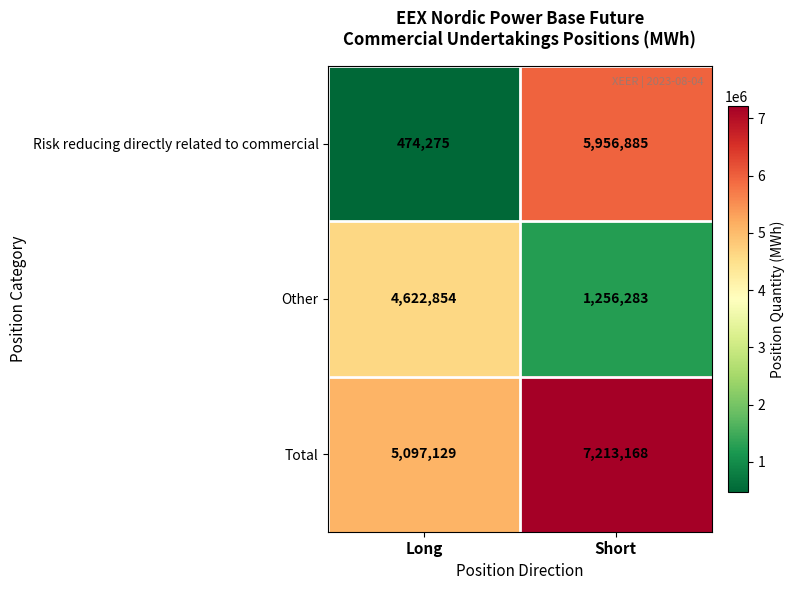

What is the difference between the Other values at Short and Long?

3366571